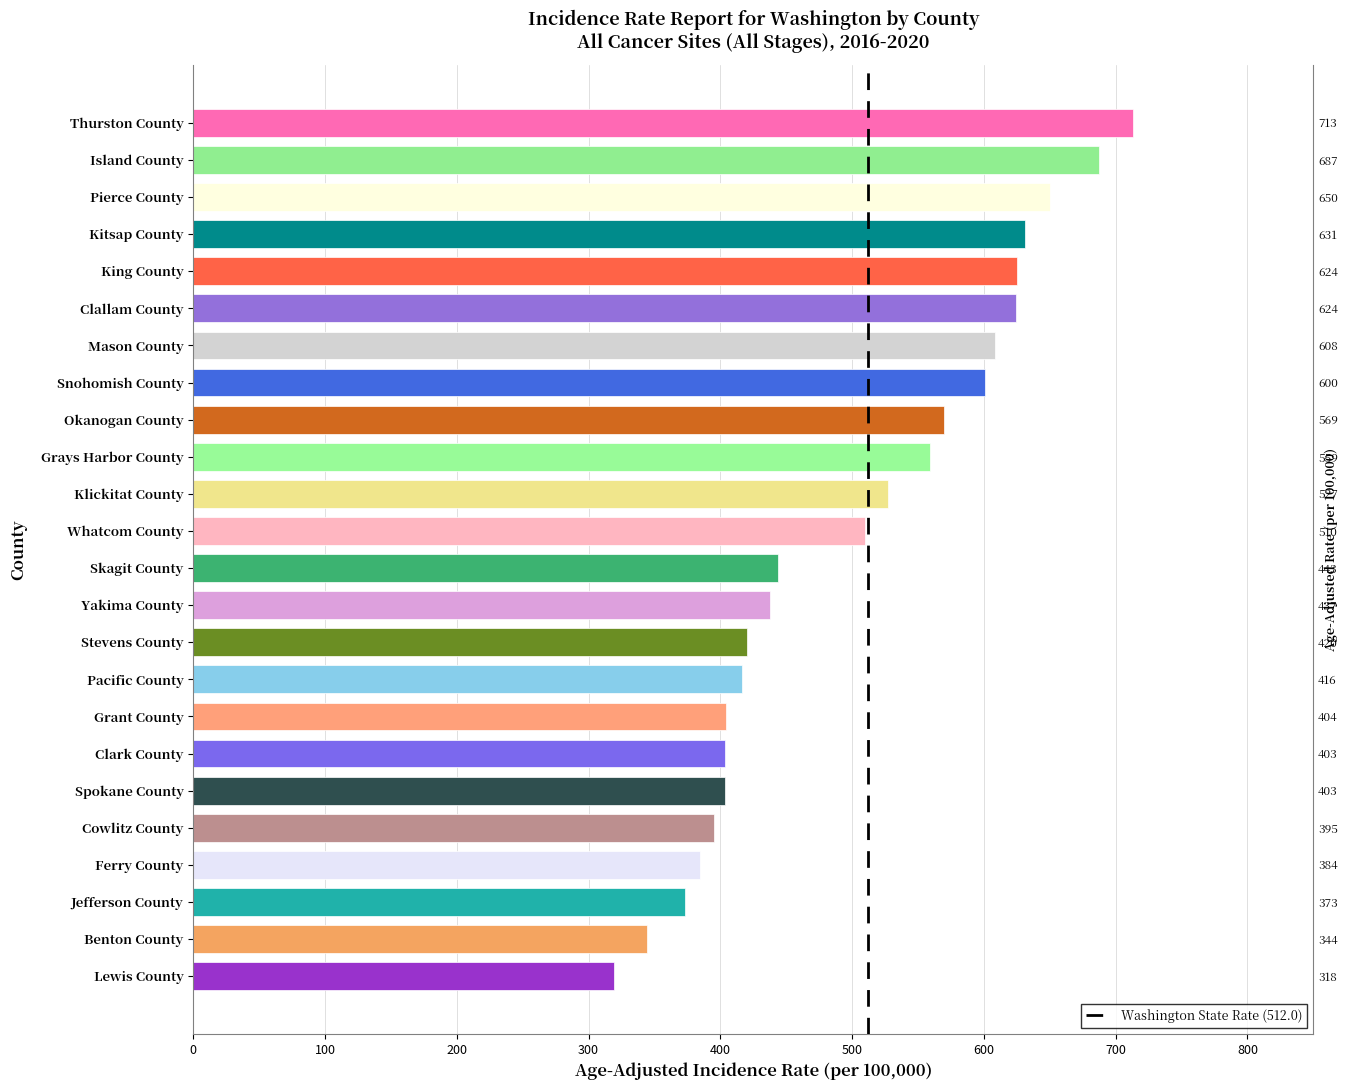

What is the difference between the second highest and minimum values?

368.4